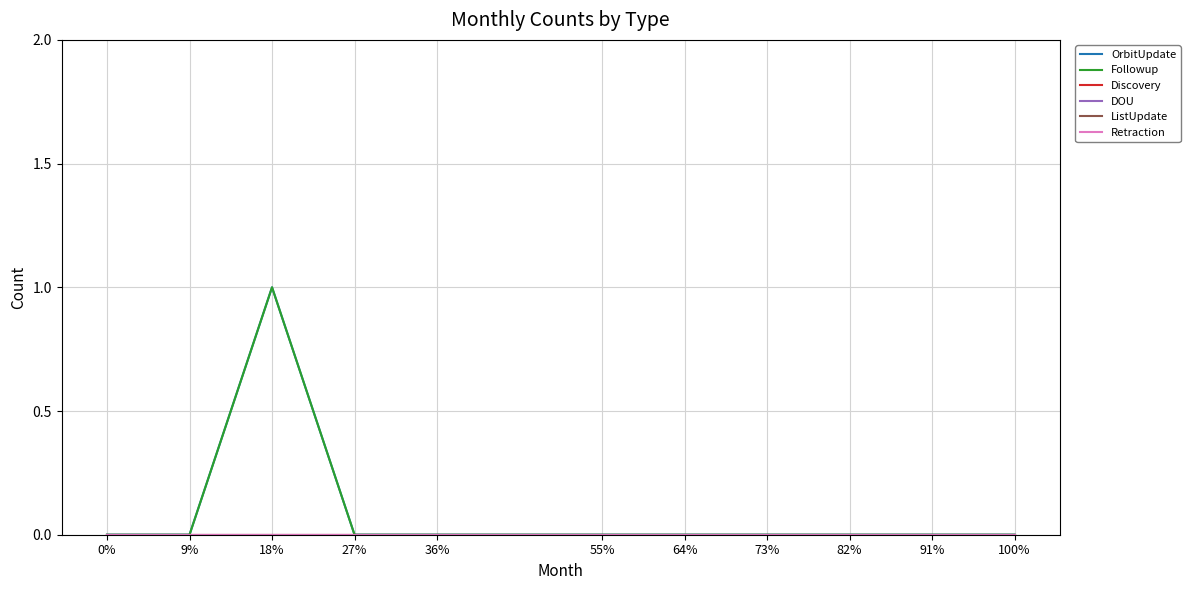

Does the chart have visible grid lines?

Yes